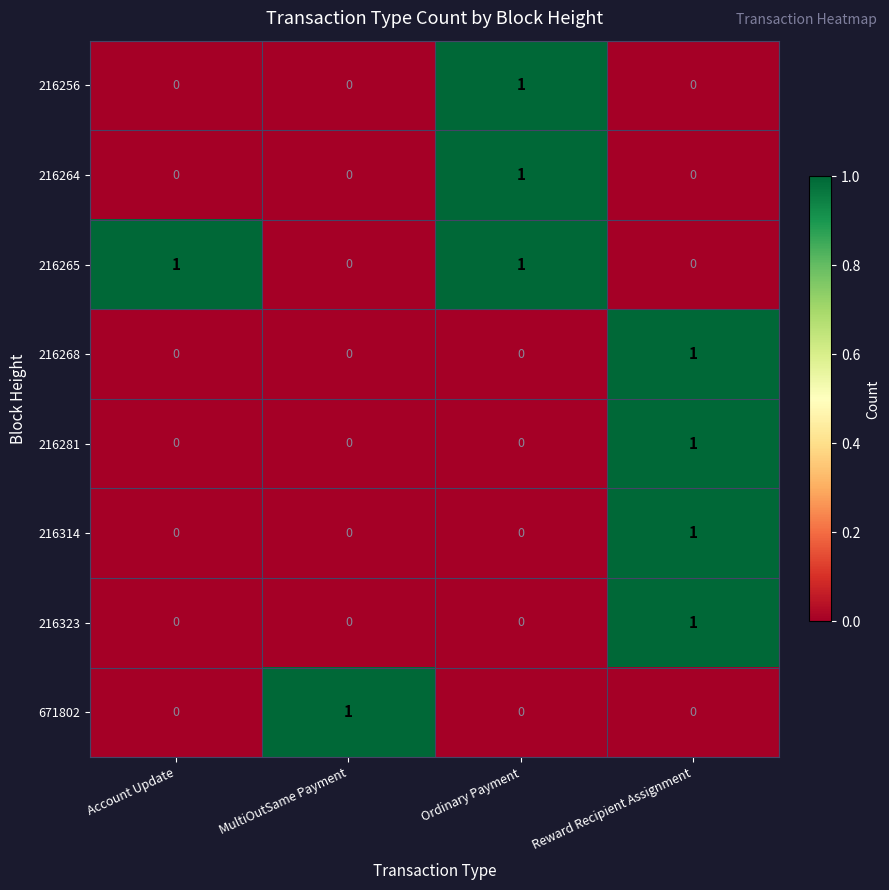

How many categories are shown in the chart?

4